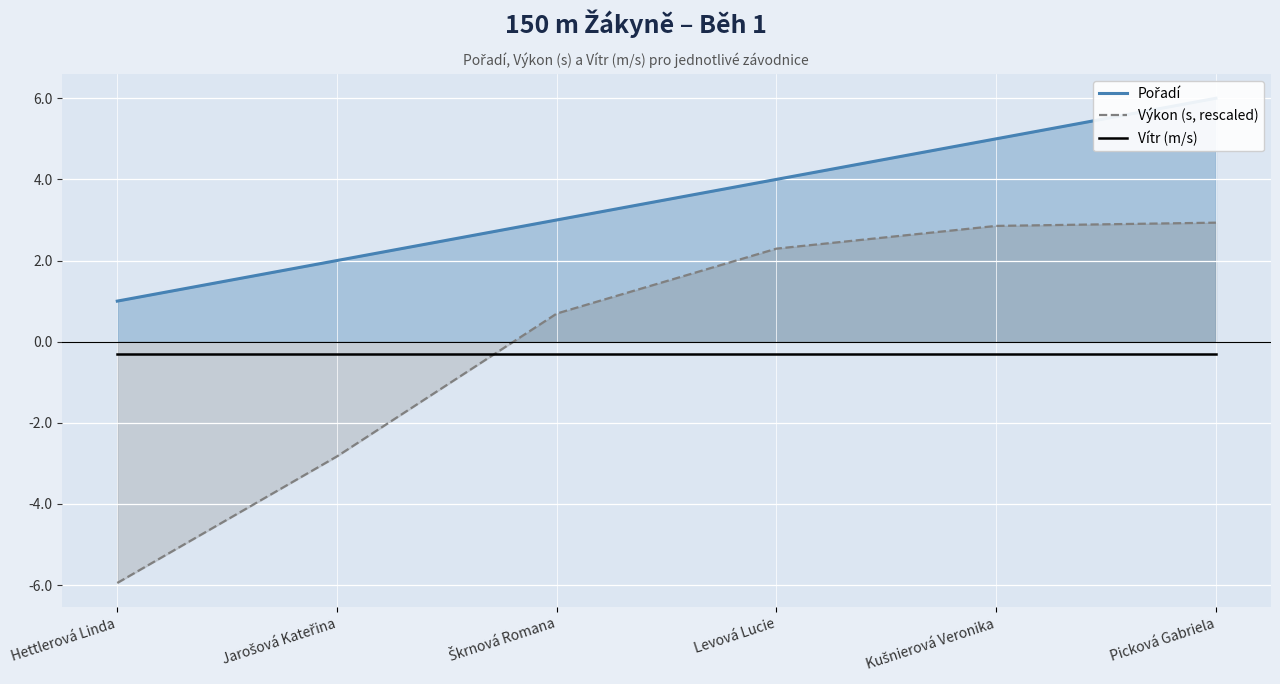

Reading left to right, what are all the values shown in this chart?

Pořadí: 1.0	2.0	3.0	4.0	5.0	6.0
Výkon (s, rescaled): -5.9	-2.8	0.7	2.3	2.9	2.9
Vítr (m/s): -0.3	-0.3	-0.3	-0.3	-0.3	-0.3